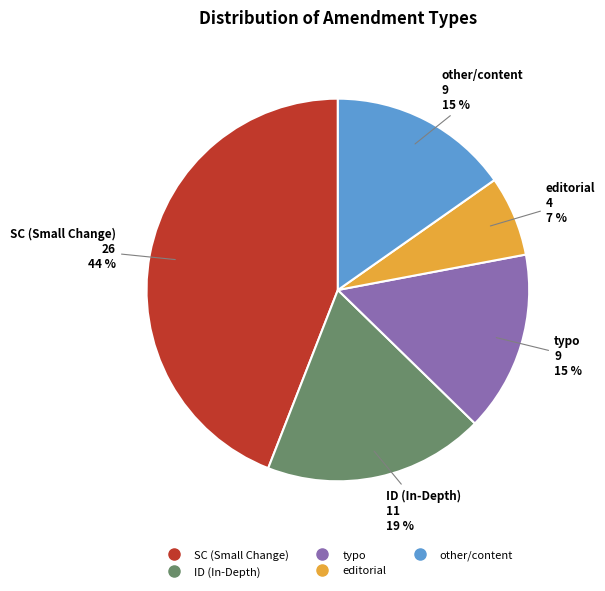

To the nearest percent, what is the average slice percentage?

20%